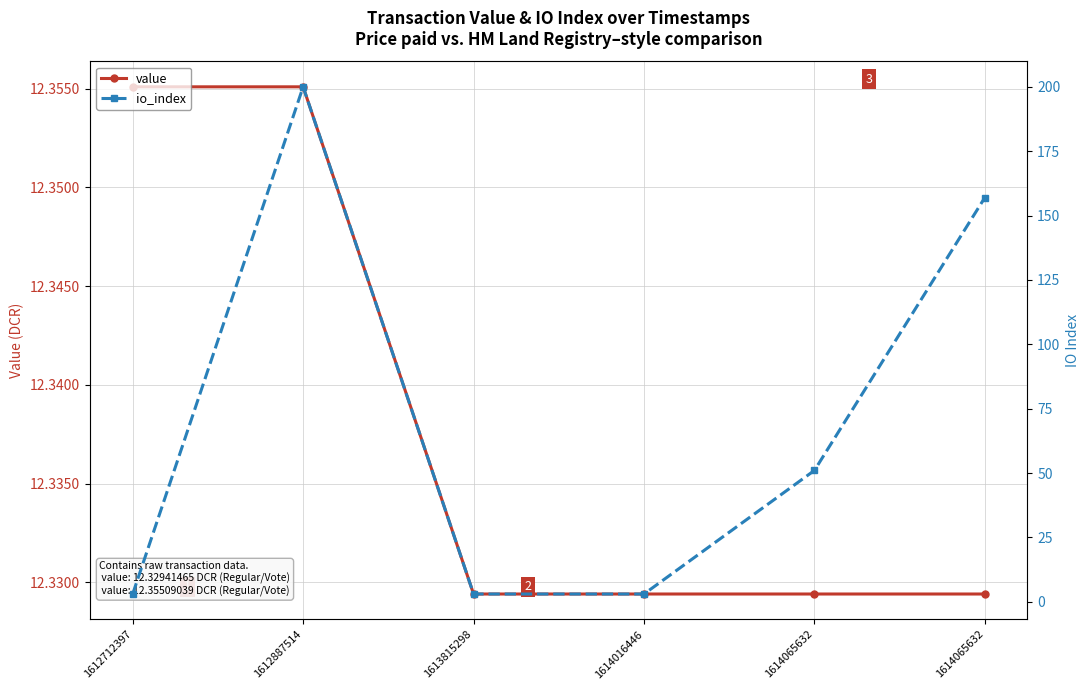

List the series in order of their peak value, highest first.

io_index, value